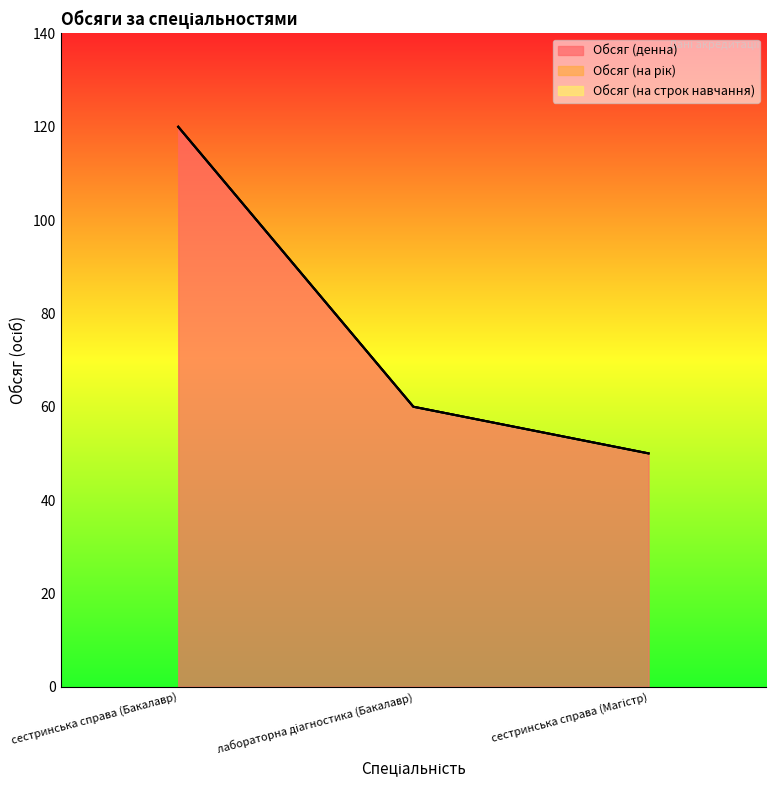

Rank the series at лабораторна діагностика (Бакалавр) from lowest to highest value.

Обсяг (на рік), Обсяг (на строк навчання), Обсяг (денна)